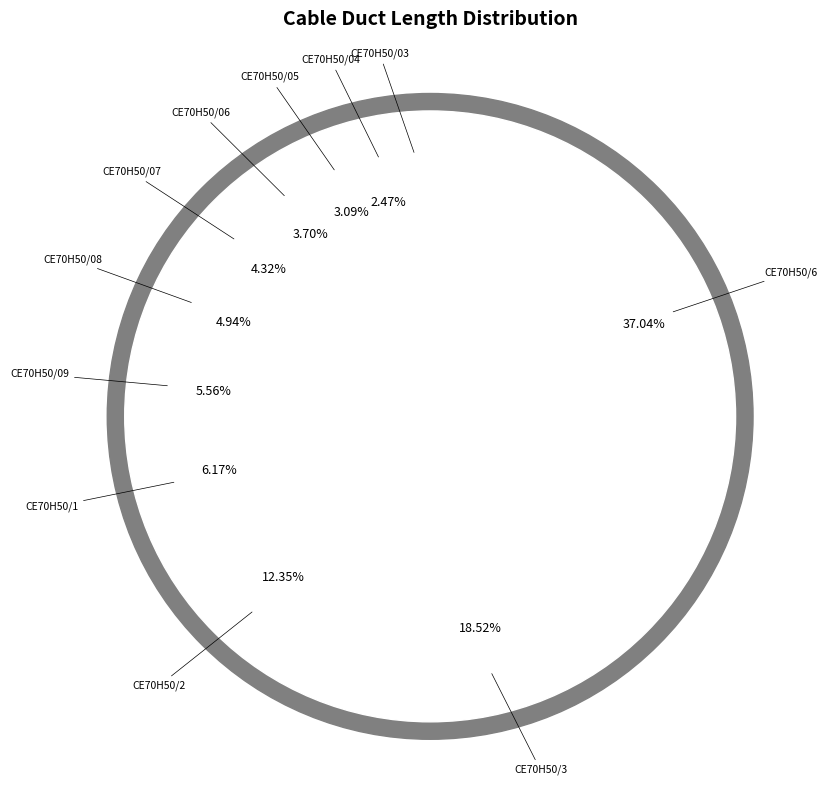

To the nearest percent, what portion does CE70H50/06 represent?

4%